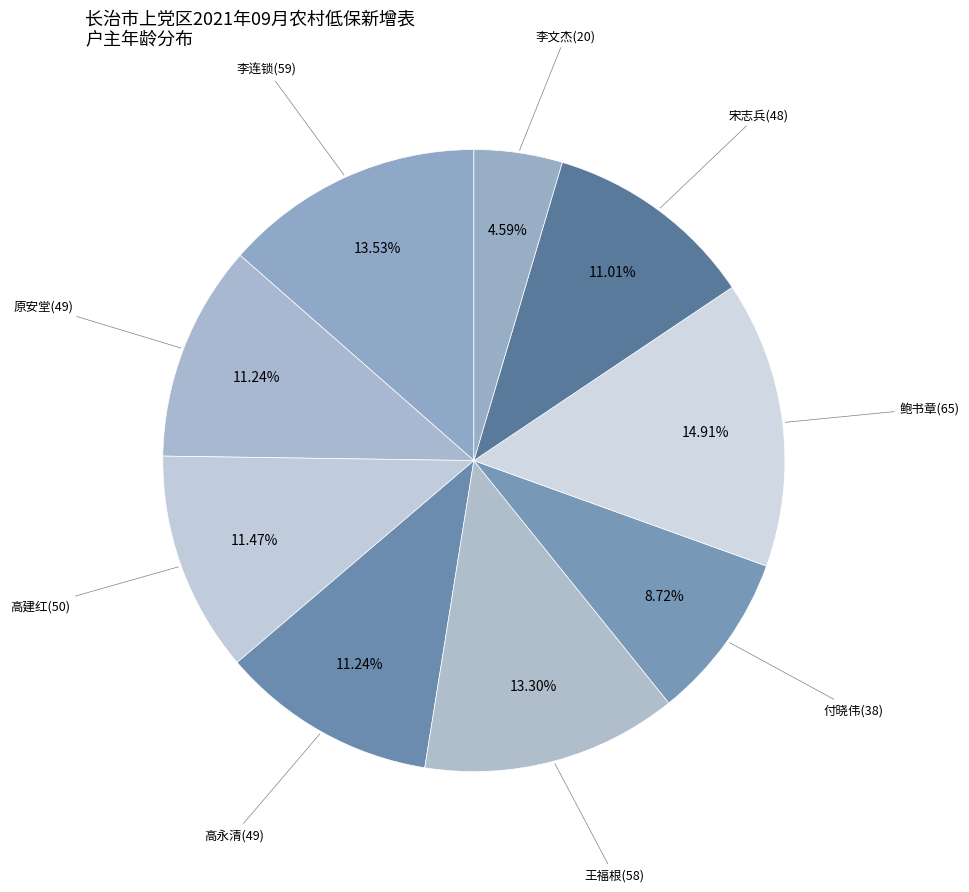

To the nearest percent, what portion does 原安堂(49) represent?

11%